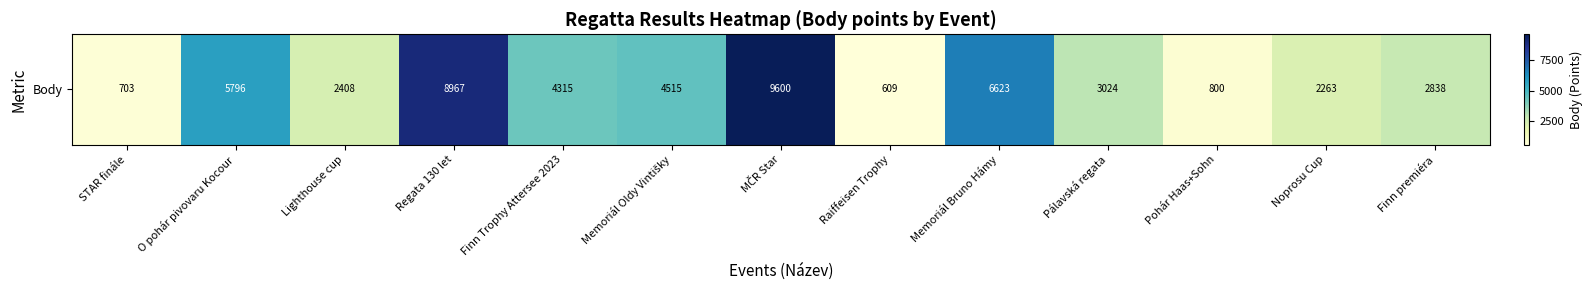

What is the sum of all values?

52461